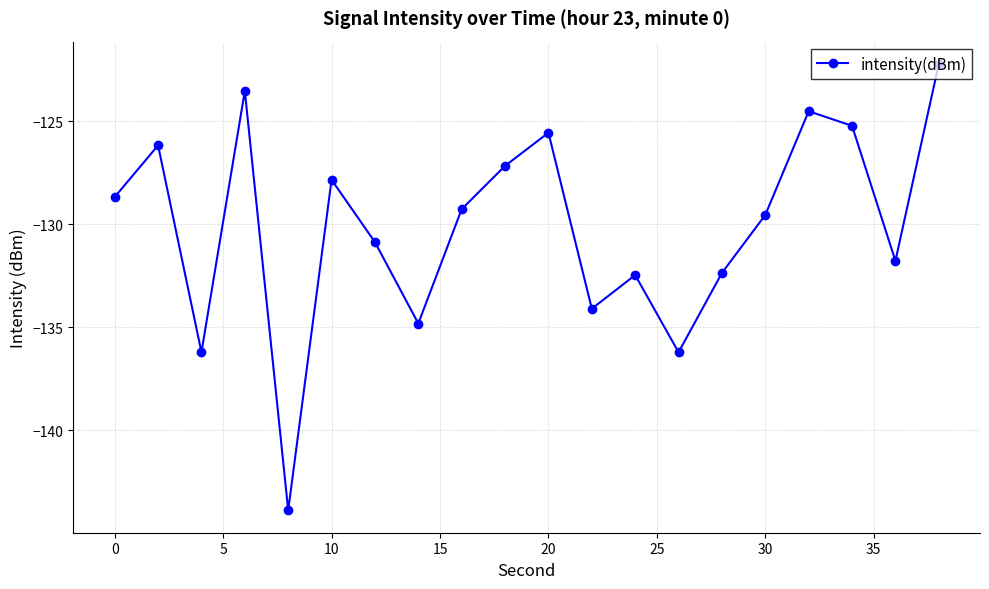

What is the value of the 15th point from the left?

-132.4